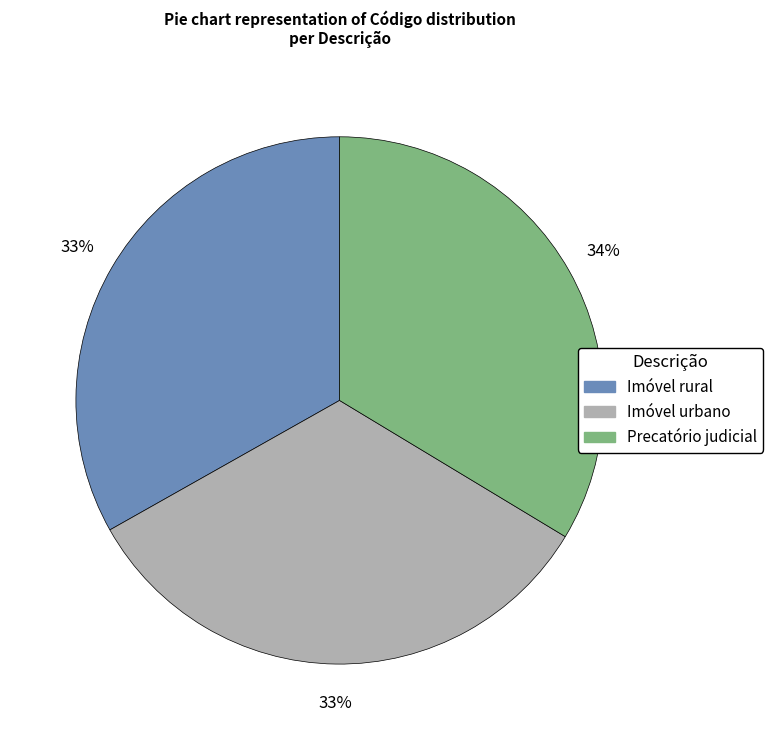

Do Precatório judicial and Imóvel rural together represent more than half of the pie?

Yes